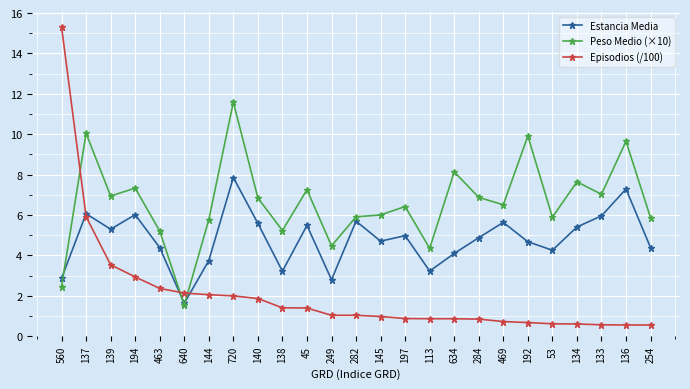

True or false: Peso Medio (×10) has a value of 4.4 at 113.

True